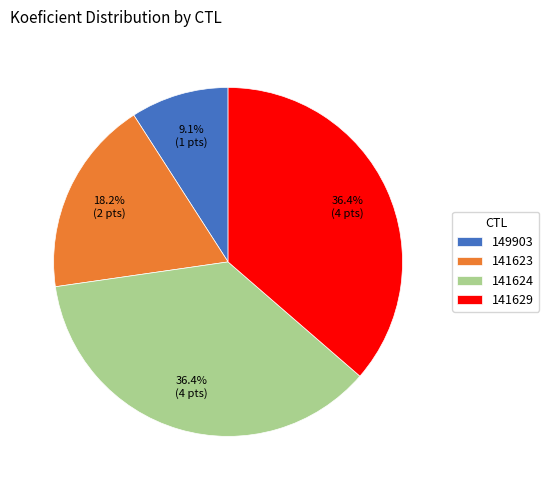

Which category has the smallest portion of the pie?

149903